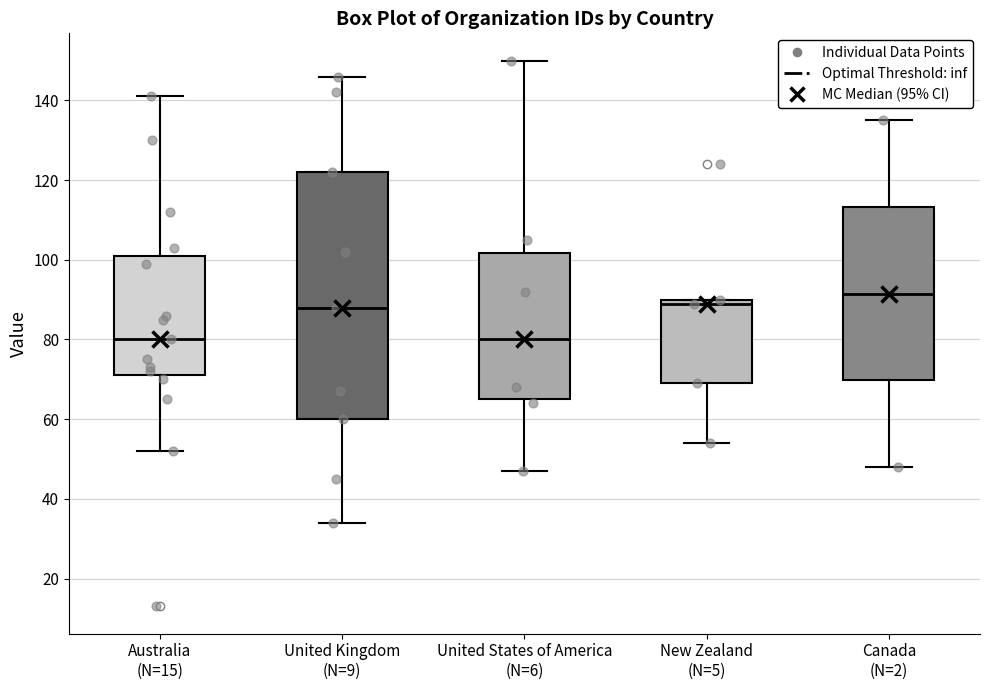

Reading left to right, read every box against the y-axis: the position of its median line, the range the box covers, and the ends of its whiskers. The values are not printed on the chart, so give them approximately, as read against the axis.

Australia (N=15): median 80, box 72 to 102, whiskers 52 to 142
United Kingdom (N=9): median 88, box 60 to 122, whiskers 34 to 146
United States of America (N=6): median 80, box 66 to 102, whiskers 48 to 150
New Zealand (N=5): median 90 (just below the box's upper edge), box 70 to 90, whiskers 54 to 90
Canada (N=2): median 92, box 70 to 114, whiskers 48 to 136